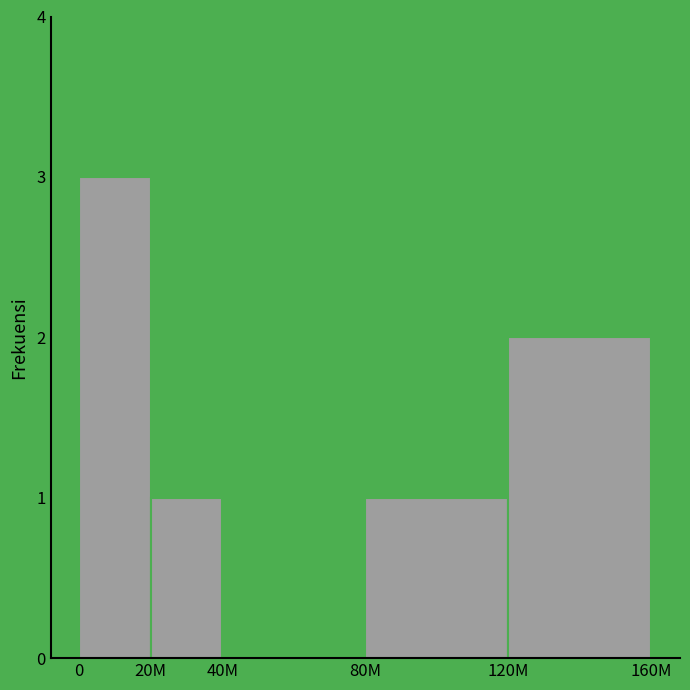

Reading left to right, list all the values displayed in this chart.

0=3	20M=1	40M=0	80M=1	120M=2